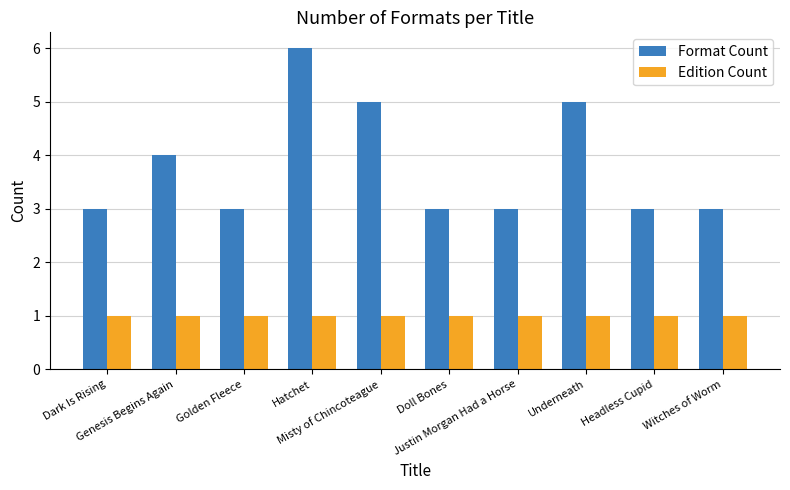

How many series are shown in this chart?

2